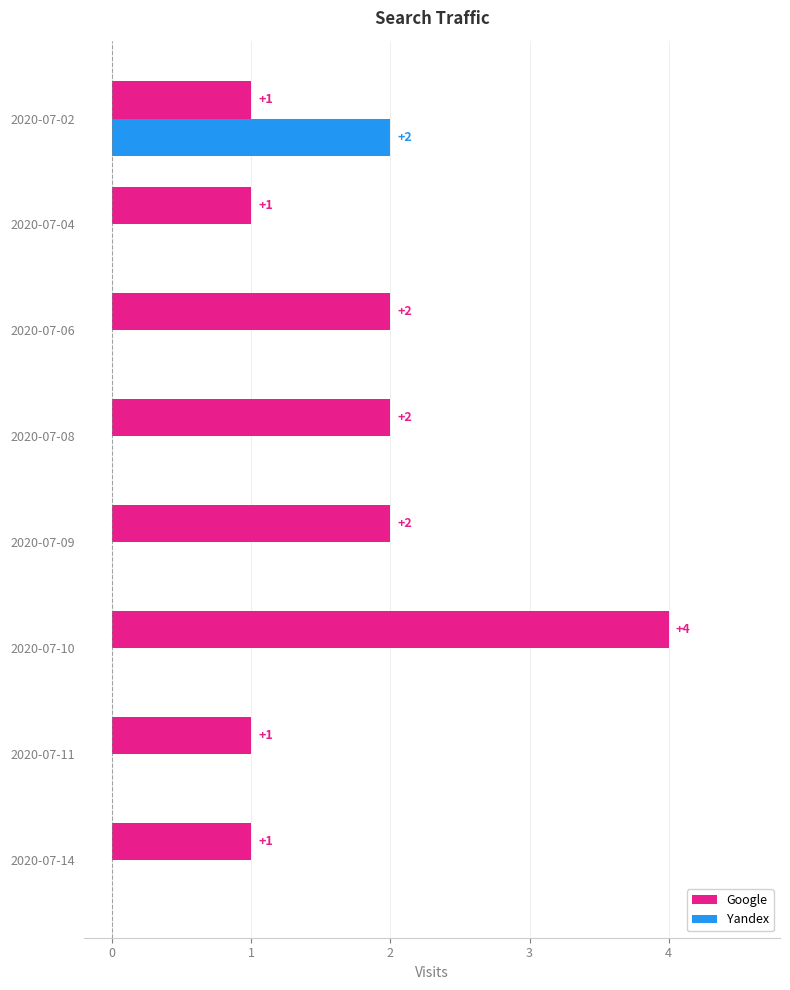

Which series has the largest total across all categories?

Google